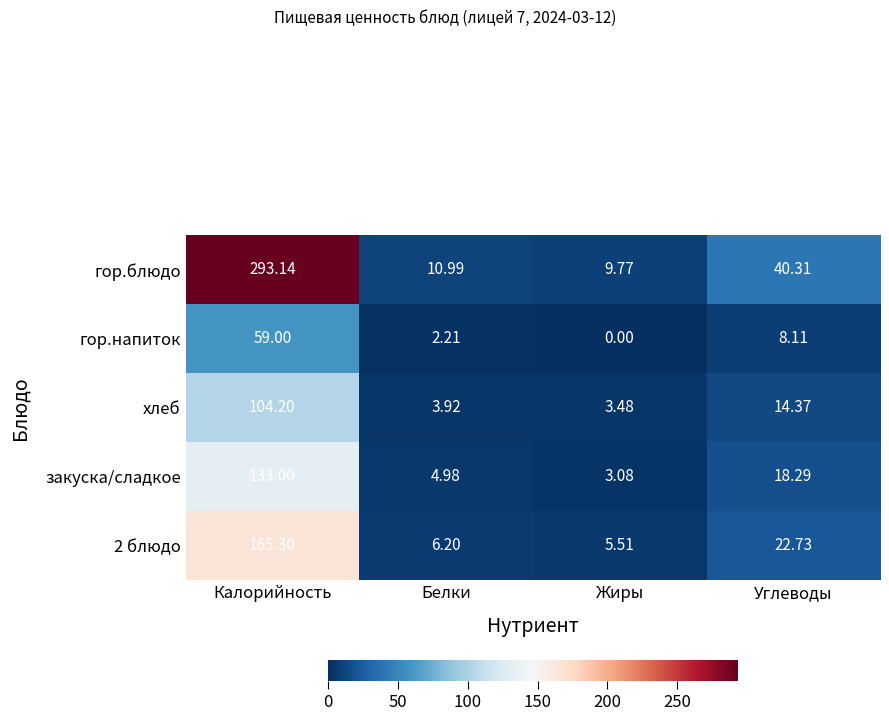

Which series has the widest spread of values?

гор.блюдо